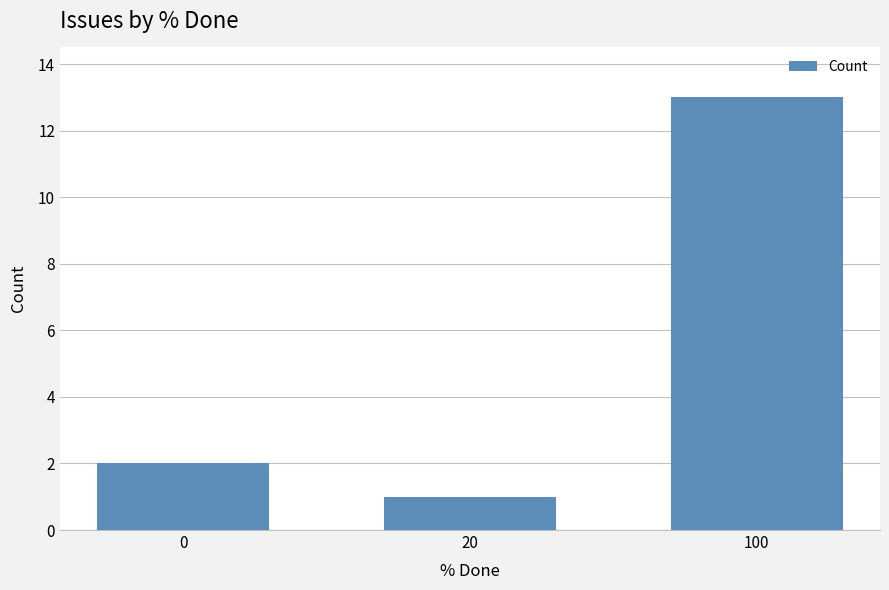

Reading right to left, transcribe all the data shown in this chart.

13	1	2